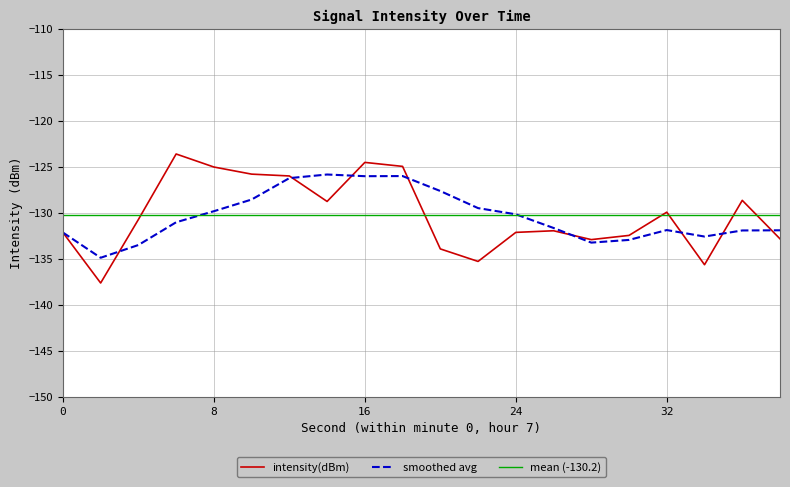

Between 2 and 34, which is larger?

34